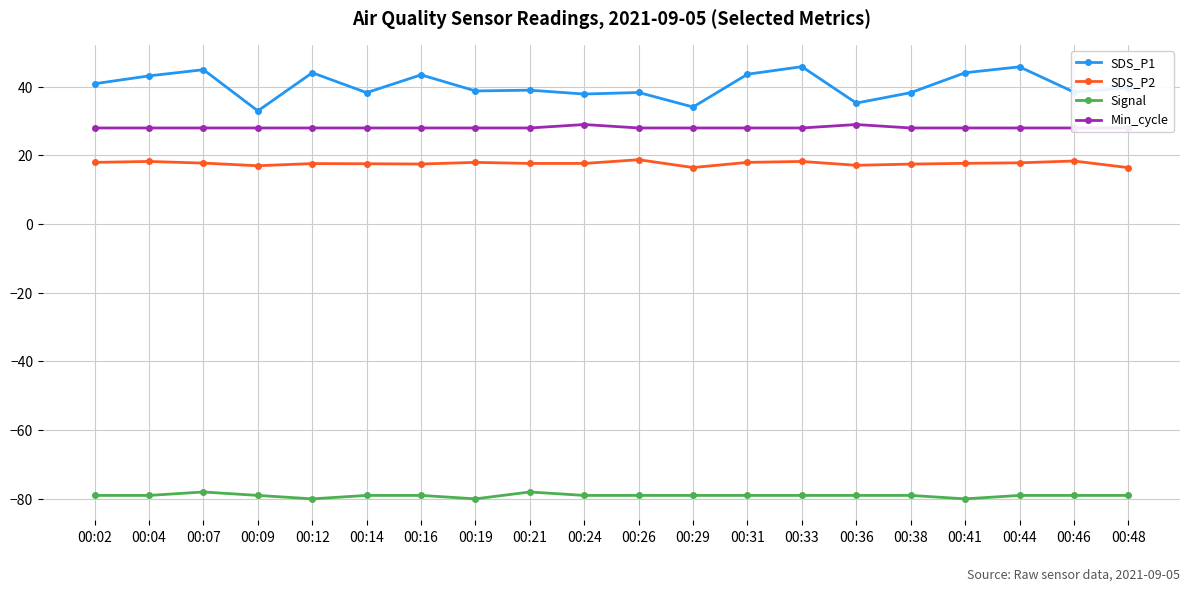

Where is the first local maximum for Signal?

00:07